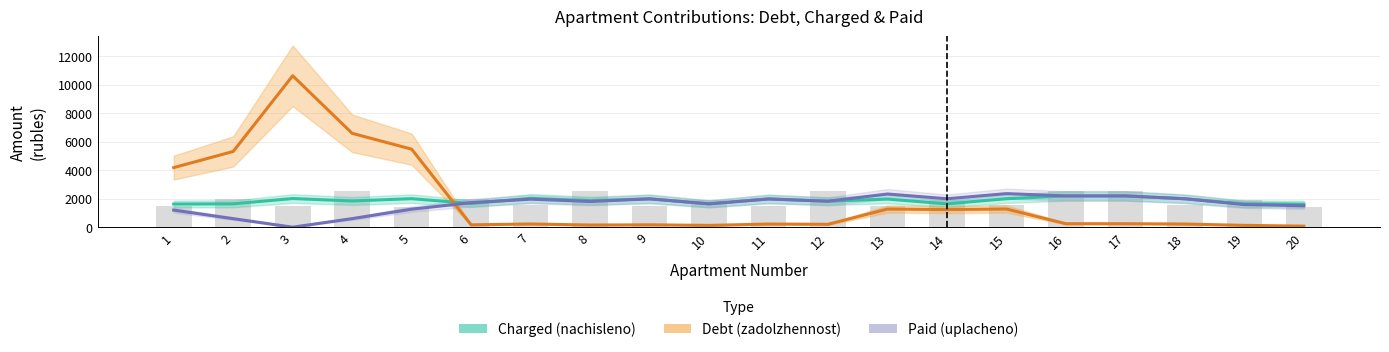

What is the average value of the Charged (nachisleno) series?

1866.0